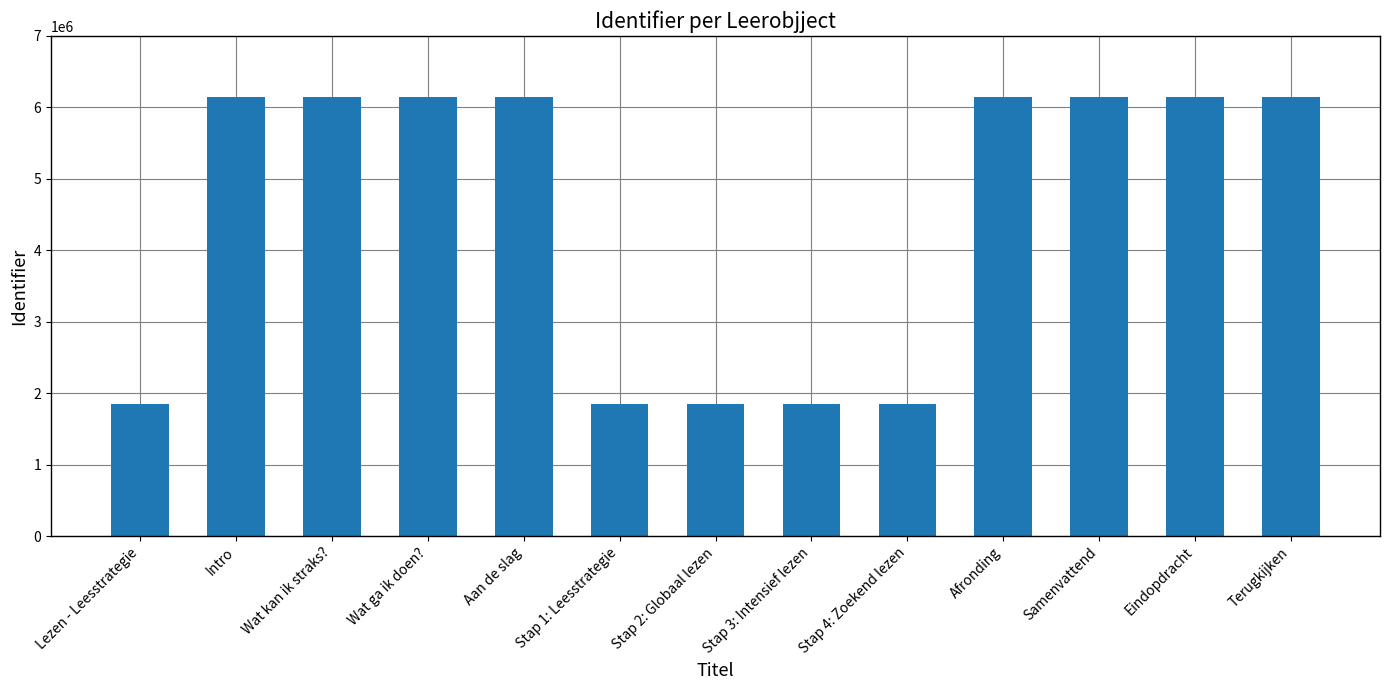

Where is the data nearest to the value 4001225?

Intro